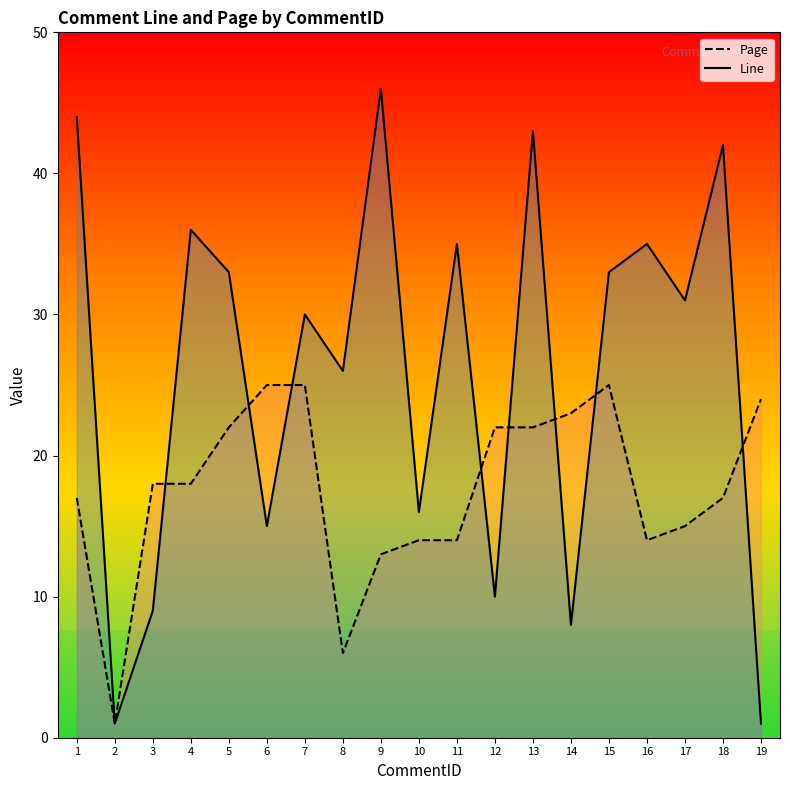

In Page, how many points are higher than both neighbors (excluding endpoints)?

1